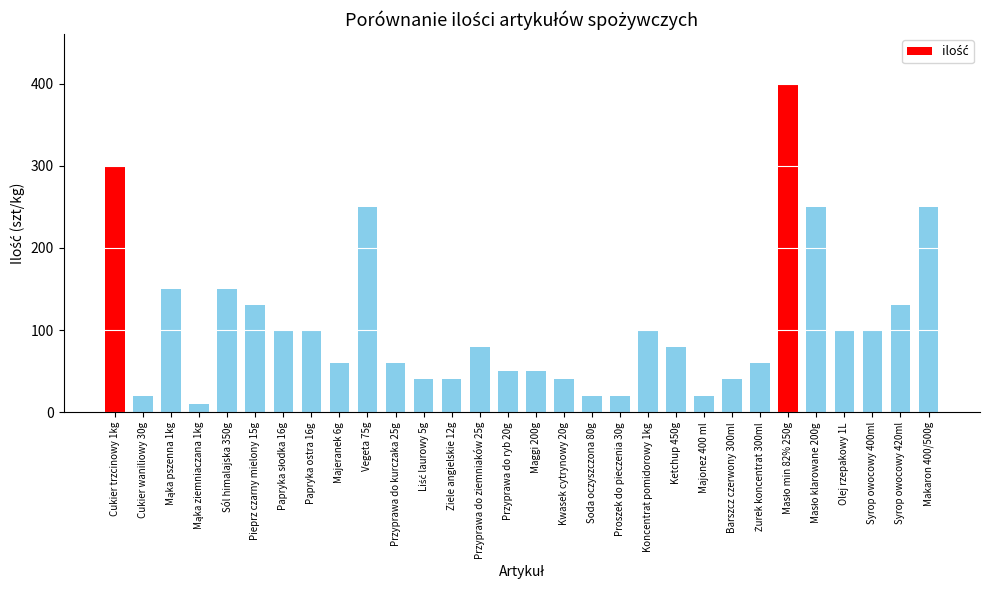

The value at Kwasek cytrynowy 20g is 40. True or false?

True